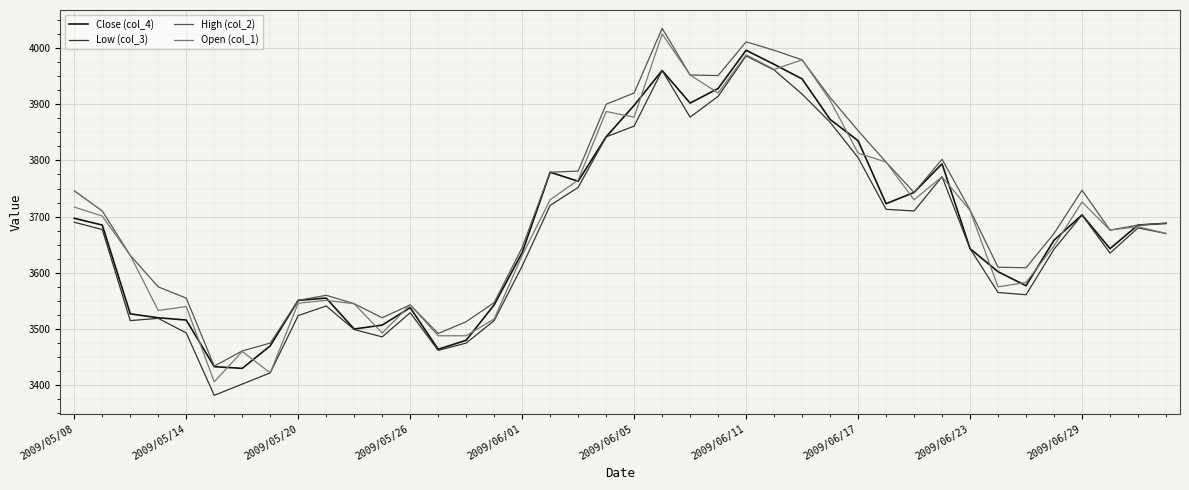

What is the smallest value displayed?

3382